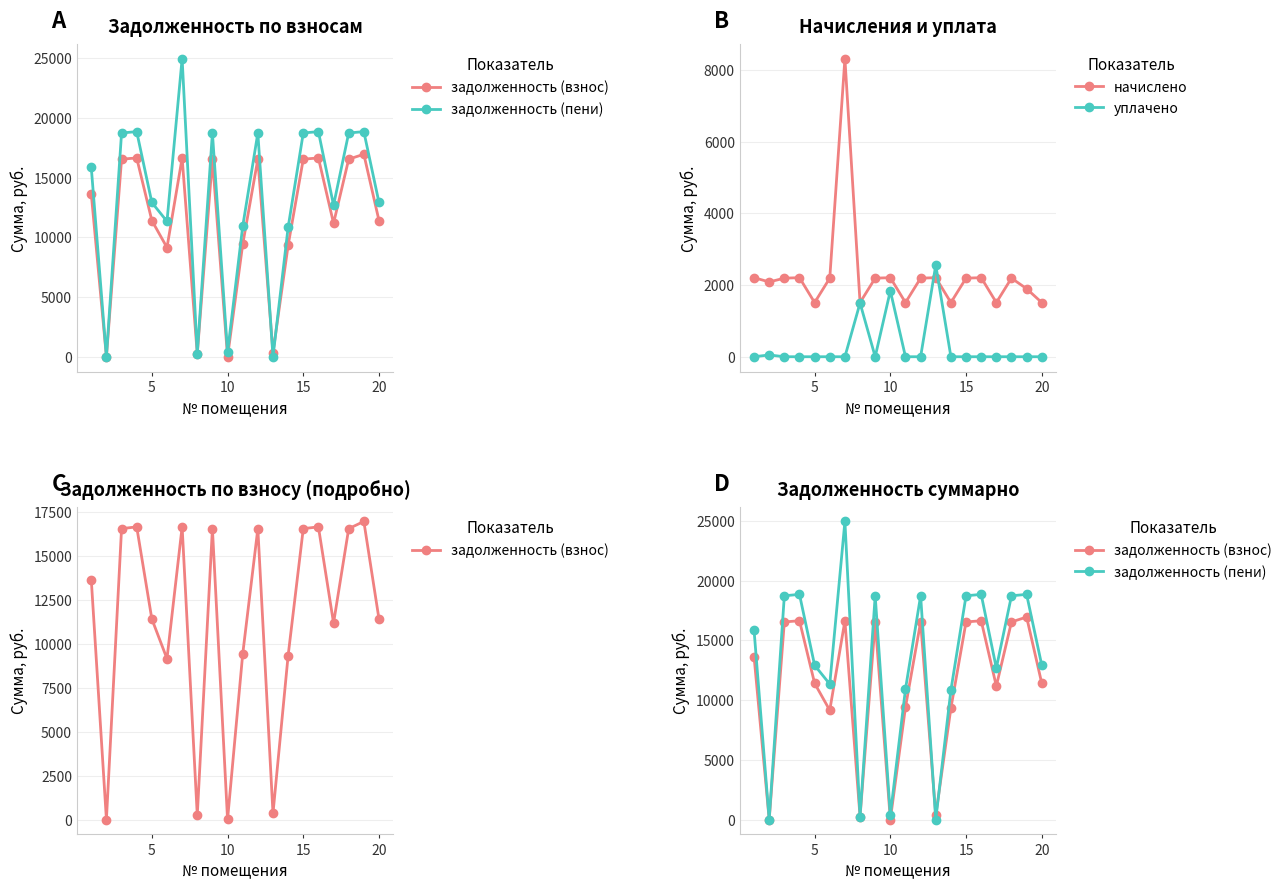

What is the maximum value for начислено?

8311.7